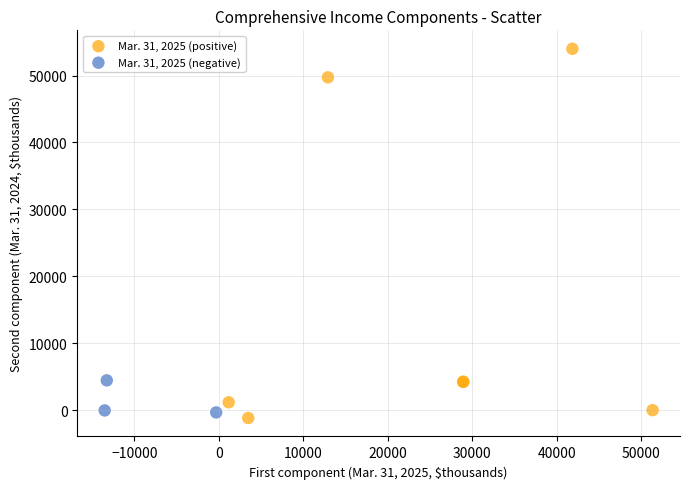

Which series has the widest spread of Y values?

Mar. 31, 2025 (positive)